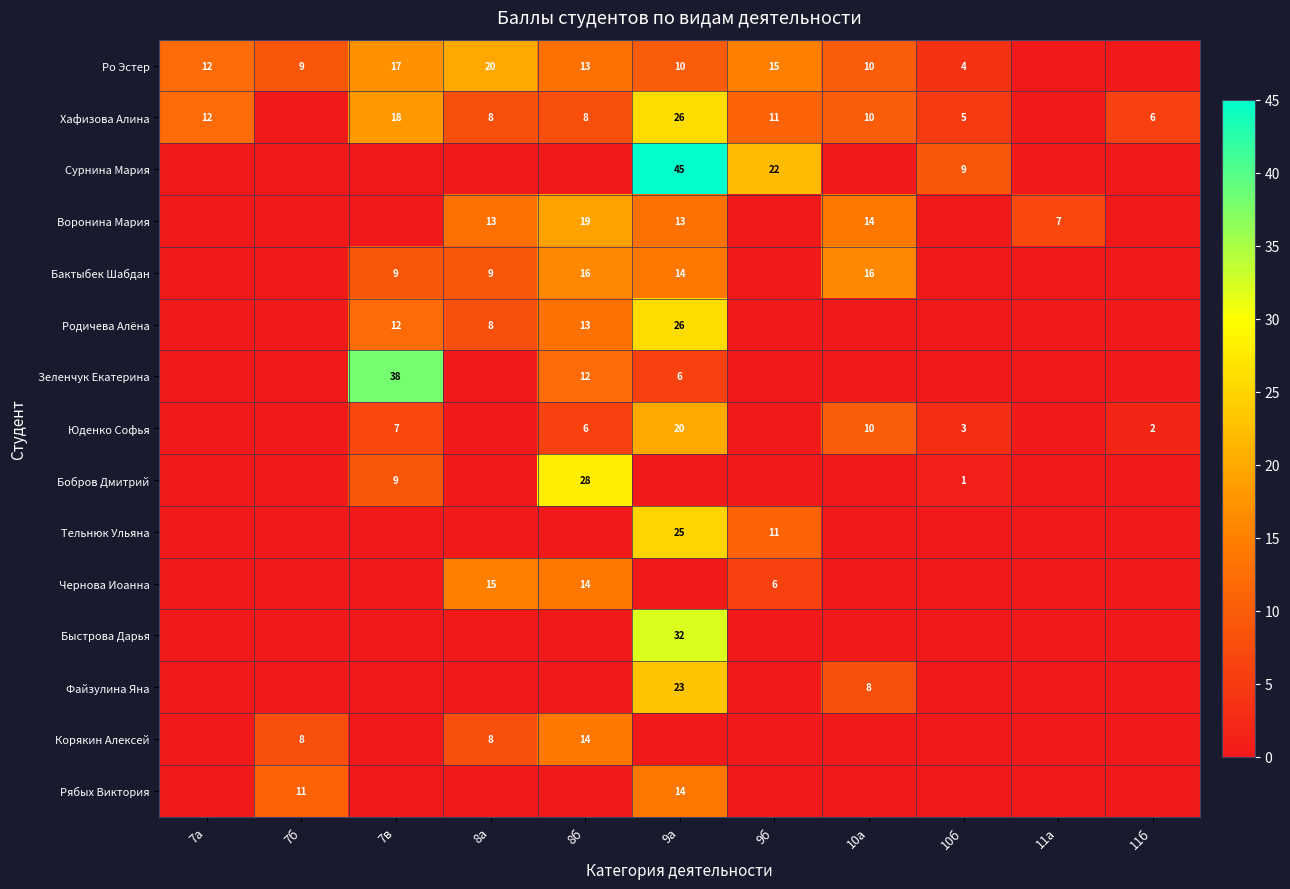

What is the difference between the Файзулина Яна values at 9а and 10а?

15